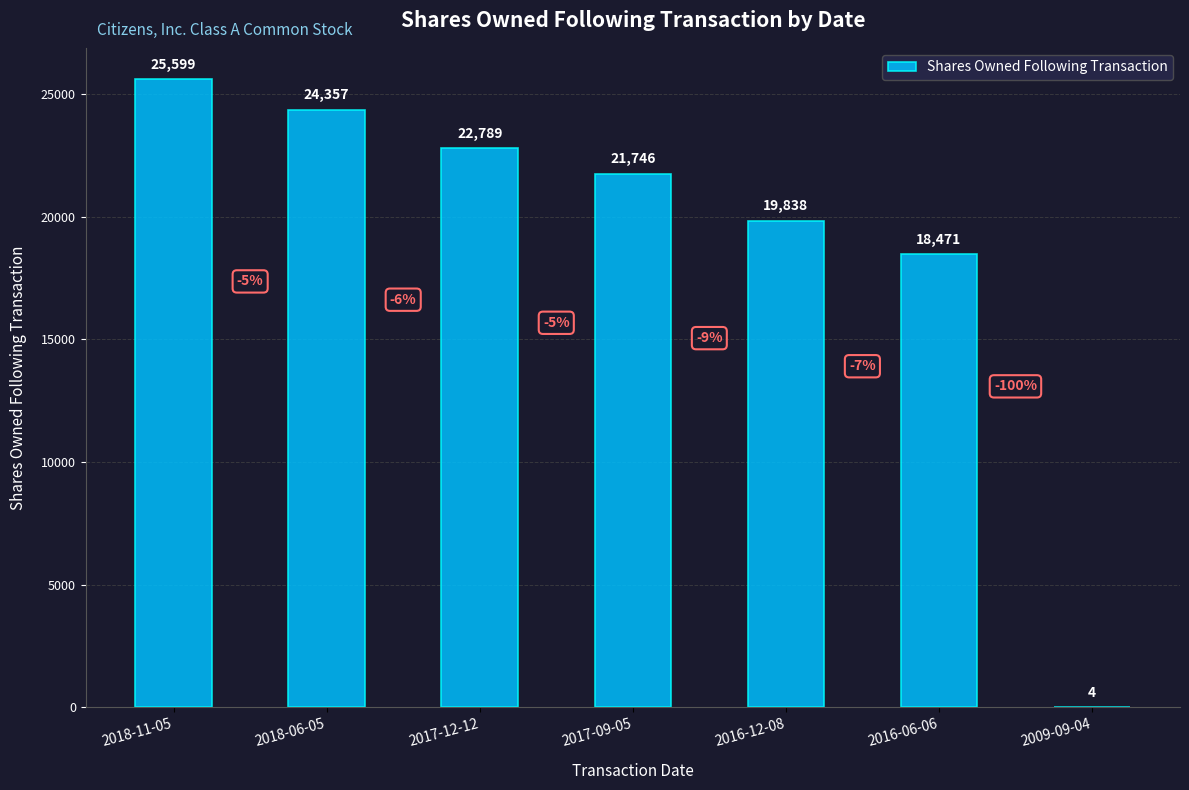

At which category does the chart reach its peak across all series?

2018-11-05